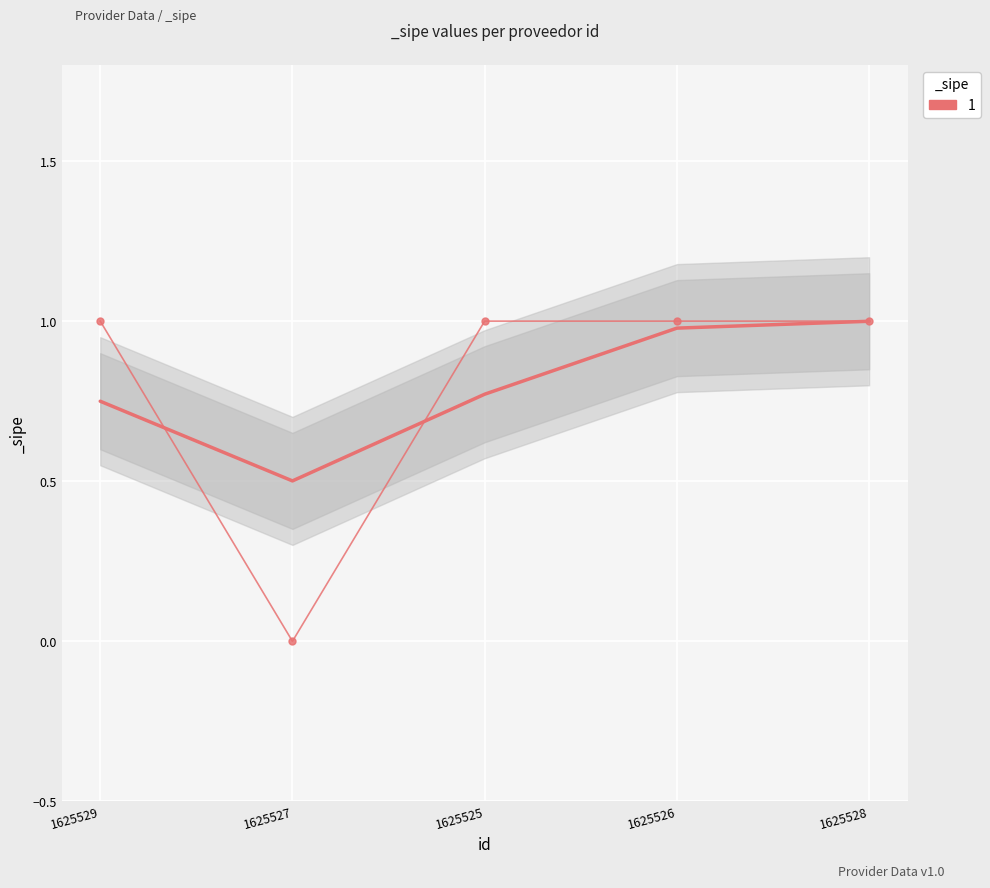

What value does the data have at 1625525?

1